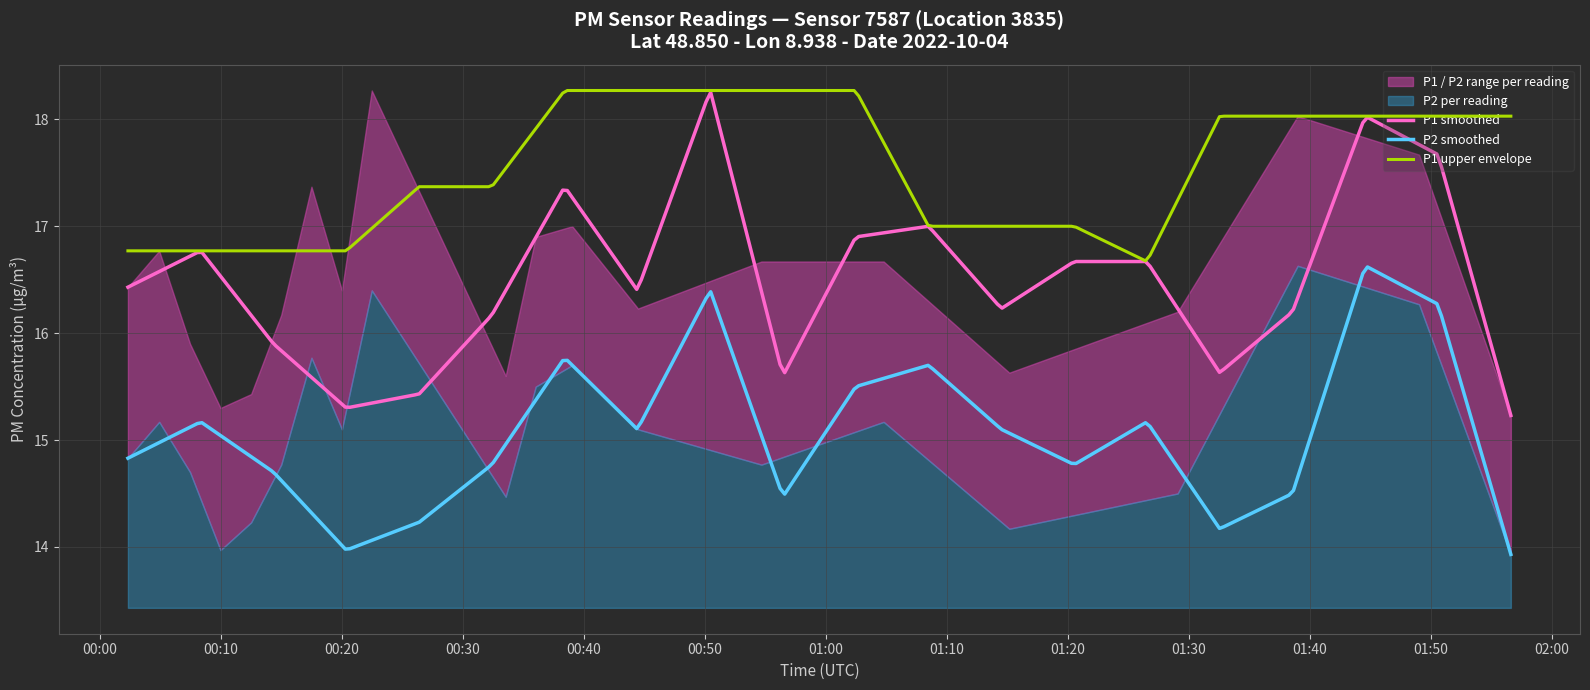

What is the sum of the P1 values at 01:56 and 00:33?

30.8